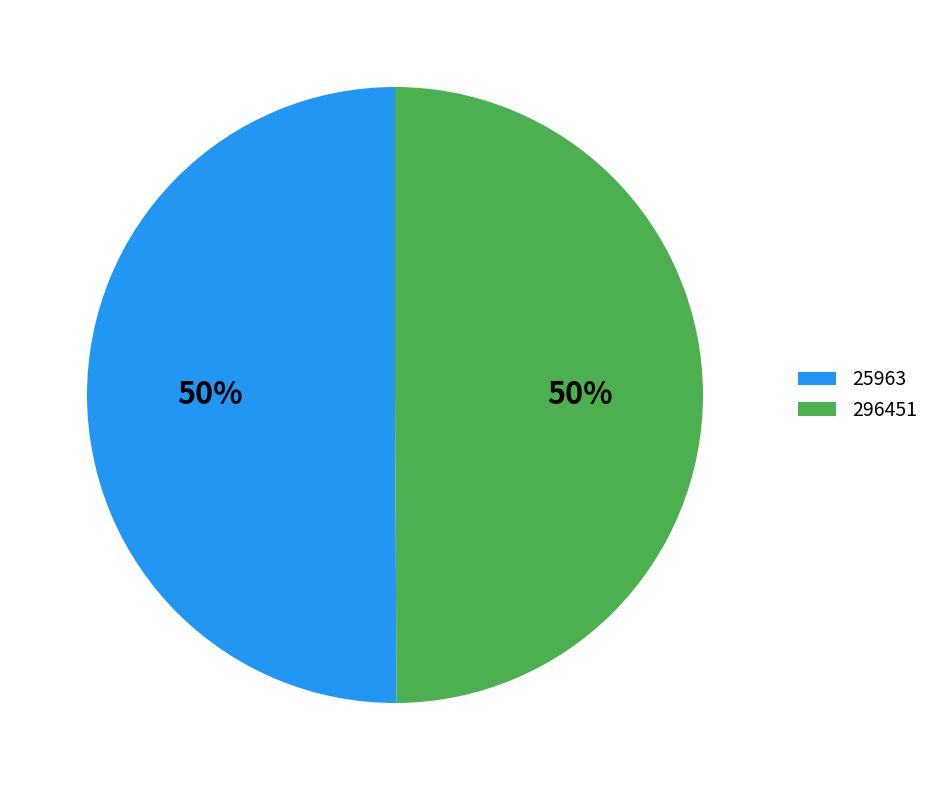

To the nearest percent, what is the average slice percentage?

50%